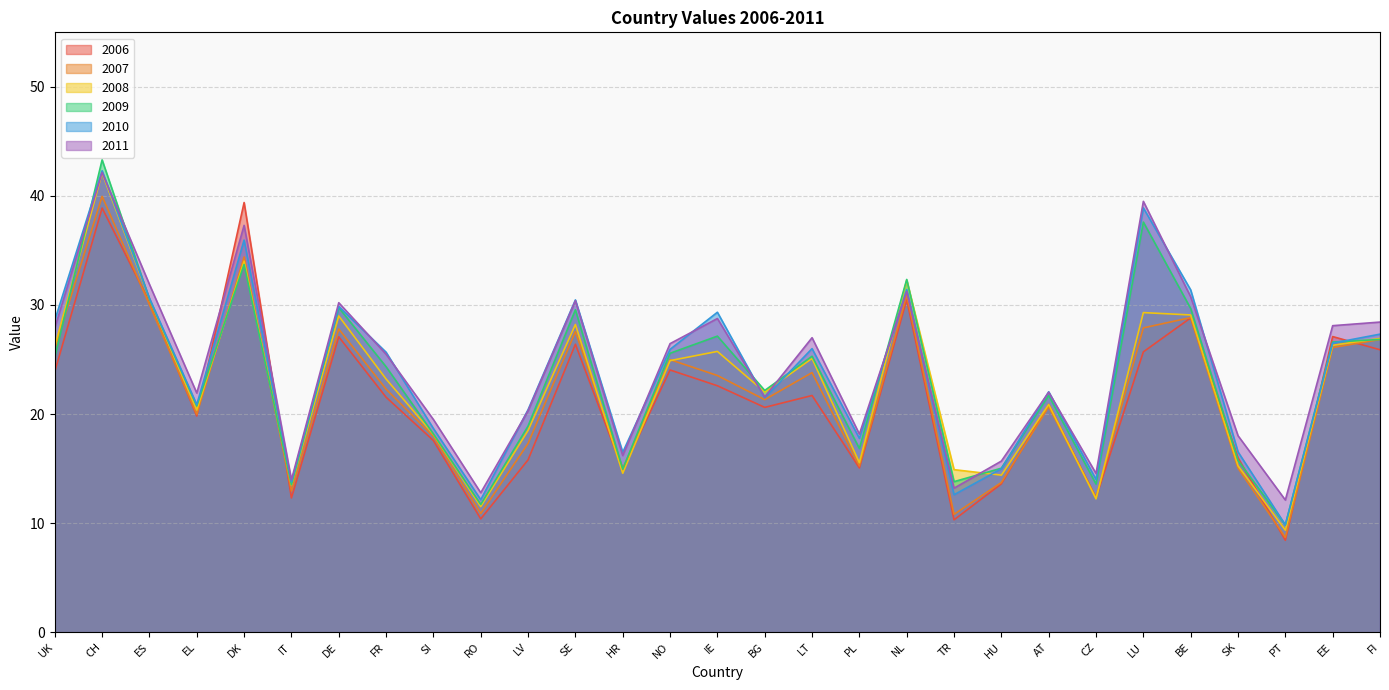

Where is the first local maximum for 2008?

CH